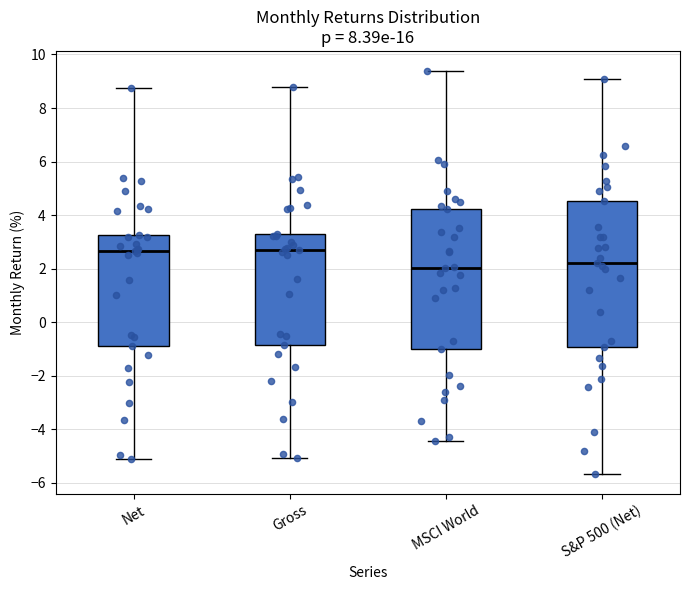

Reading left to right, transcribe this box plot: for each box, give where its median line is, the range the box spans, and where its two whiskers end, as read against the y-axis. The values are not printed on the chart, so give them approximately, as read against the axis.

Net: median 2.6, box -1.0 to 3.2, whiskers -5.2 to 8.8
Gross: median 2.8, box -0.8 to 3.4, whiskers -5.0 to 8.8
MSCI World: median 2.0, box -1.0 to 4.2, whiskers -4.4 to 9.4
S&P 500 (Net): median 2.2, box -1.0 to 4.6, whiskers -5.6 to 9.0